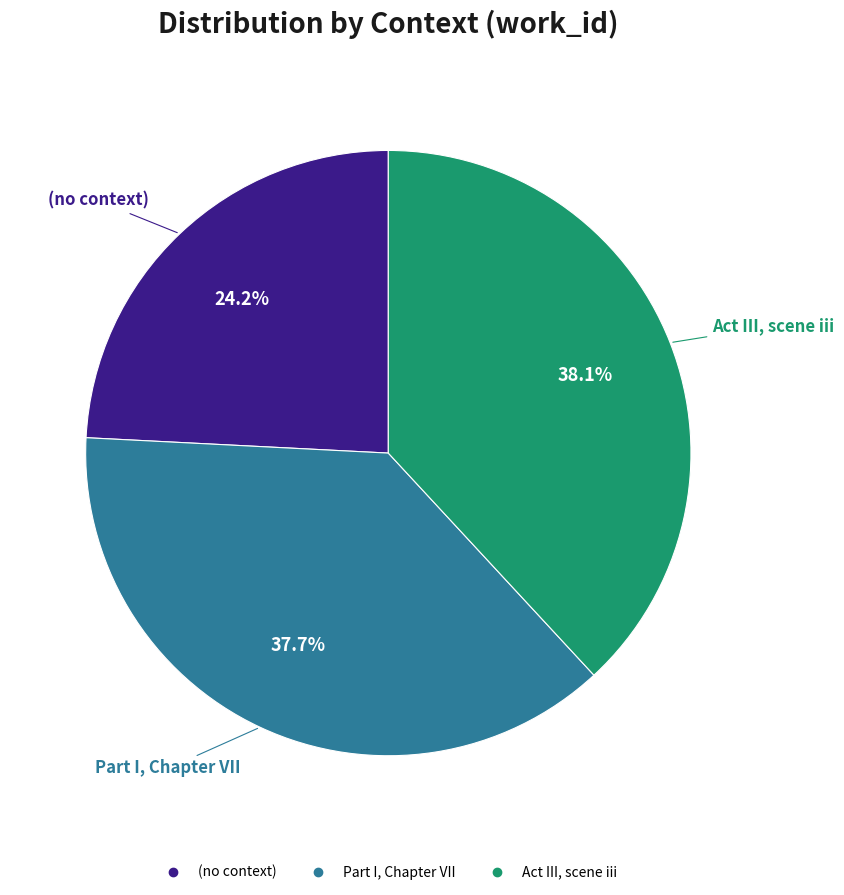

Is the sum of Act III, scene iii and (no context) greater than half?

Yes